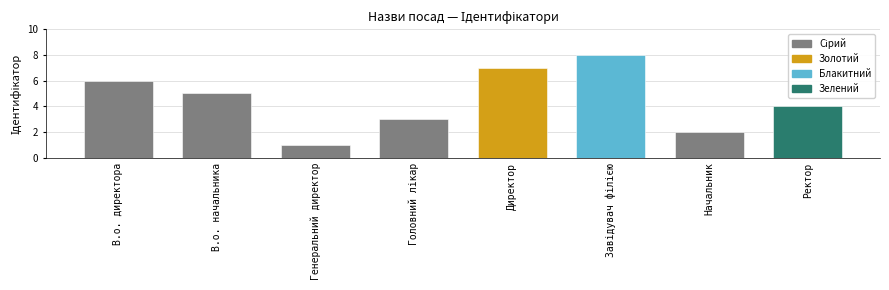

What is the change in value from В.о. начальника to Начальник?

-3